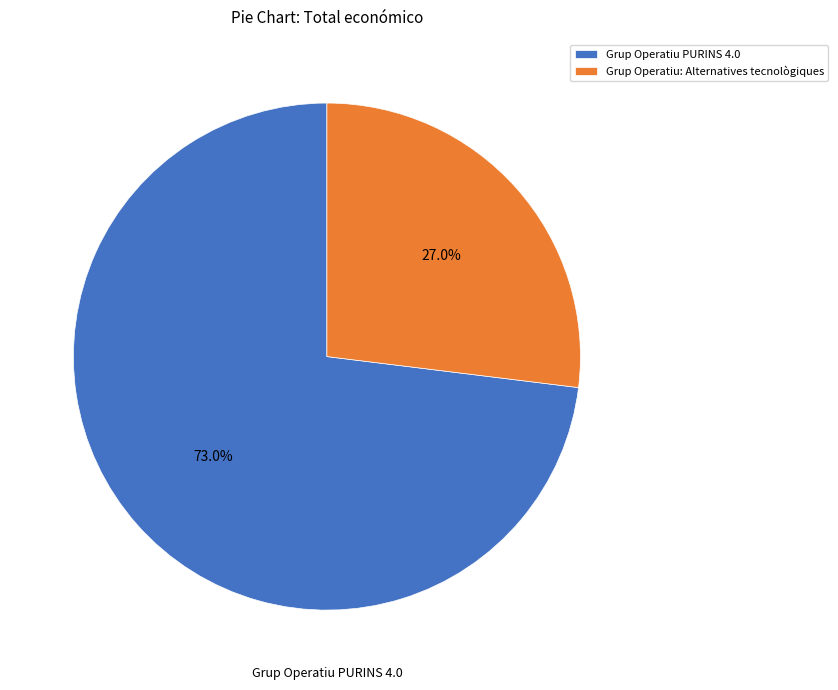

Does Grup Operatiu PURINS 4.0 represent more than half of the total?

Yes